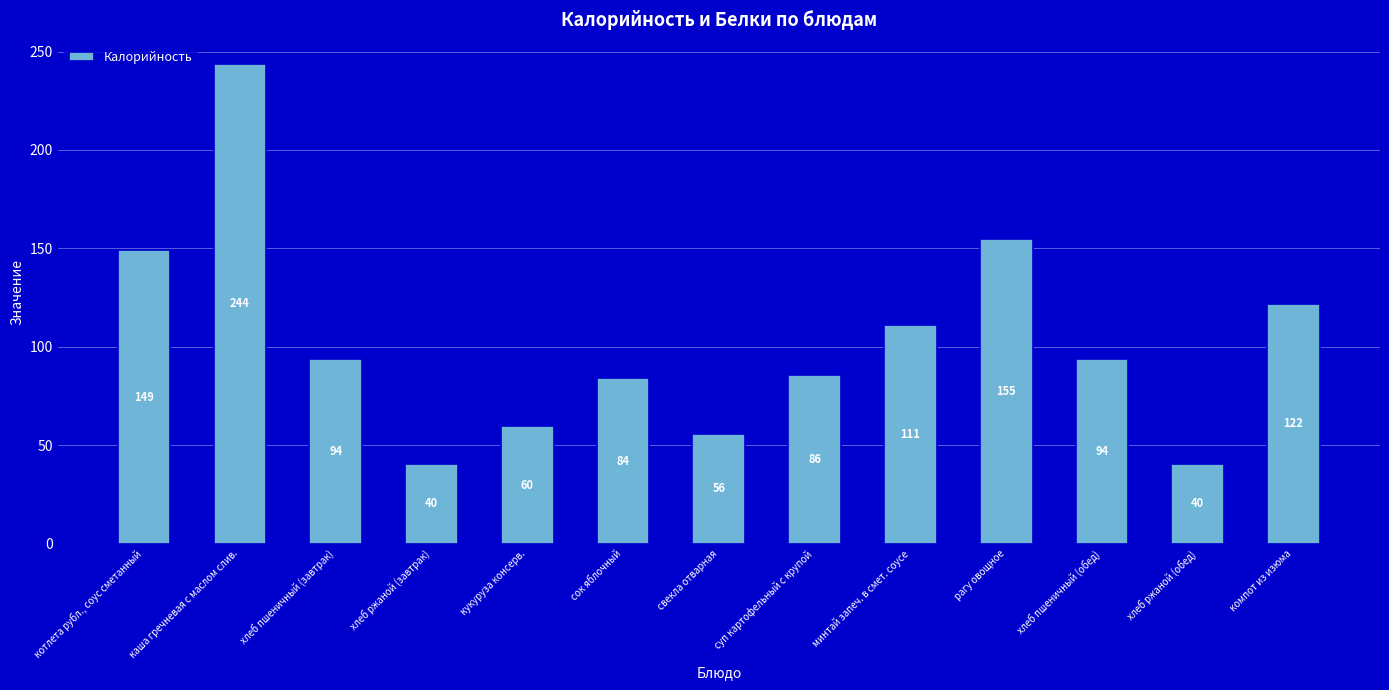

What is the value of the 3rd bar from the left?

94.0